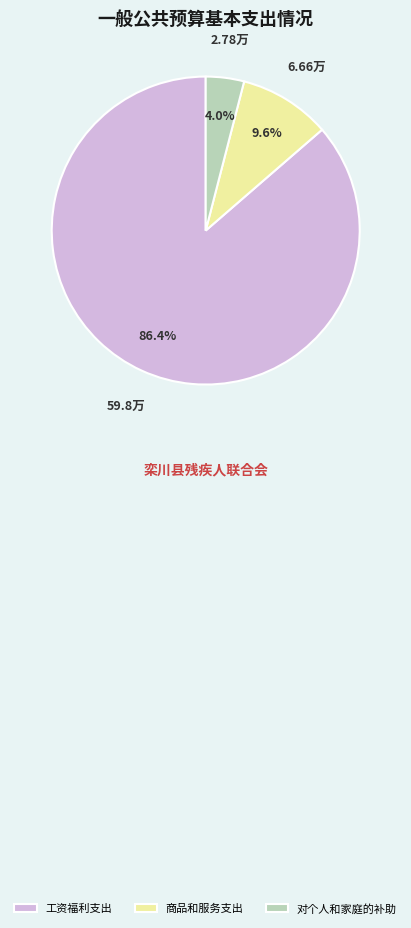

Does 工资福利支出 represent more than half of the total?

Yes